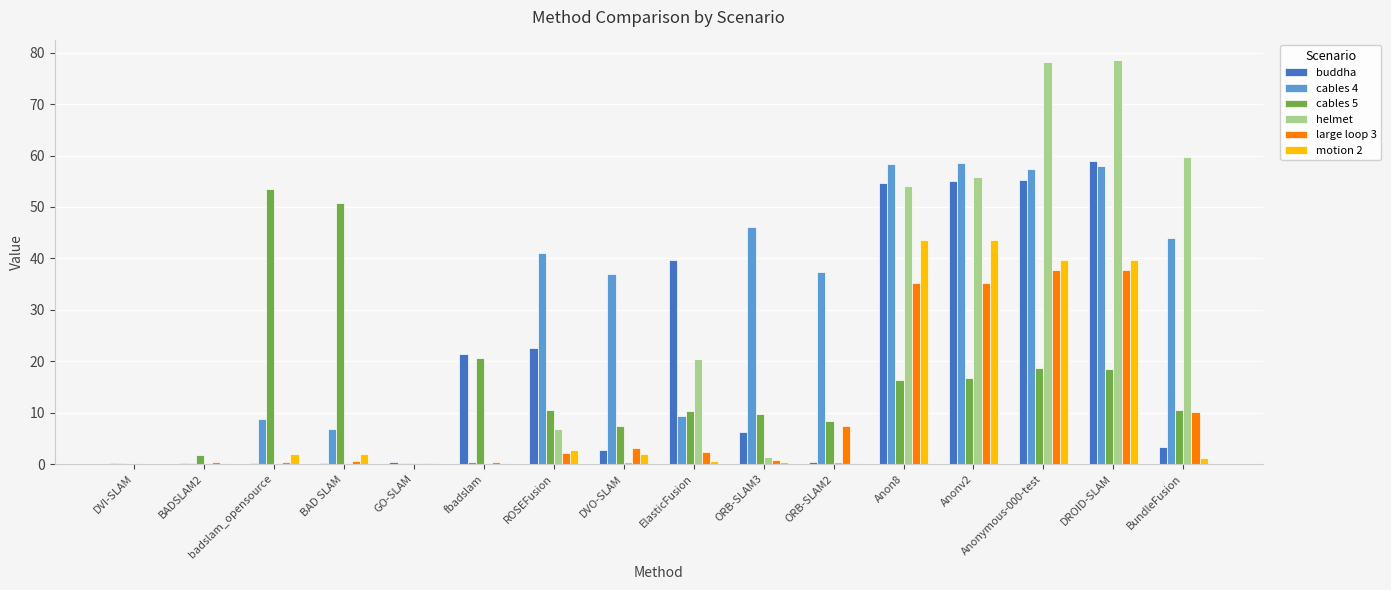

At which label is buddha closest to 29?

ROSEFusion